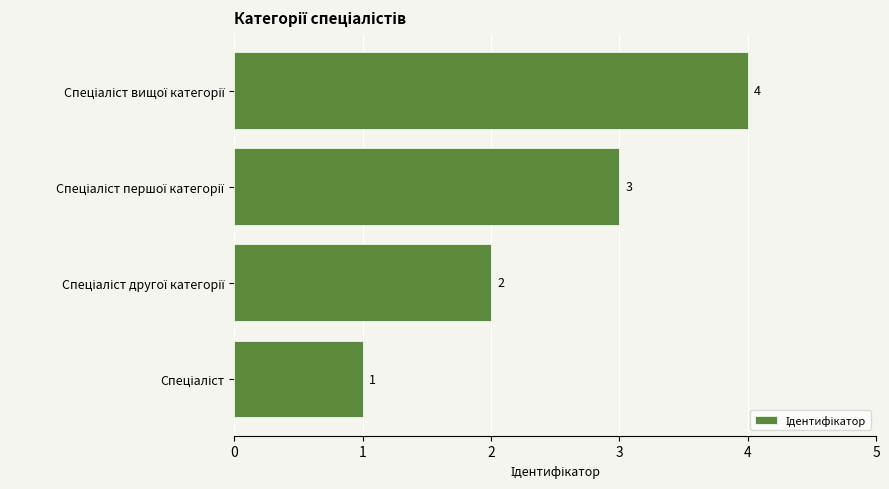

Count the values in the range 2 to 4.

3